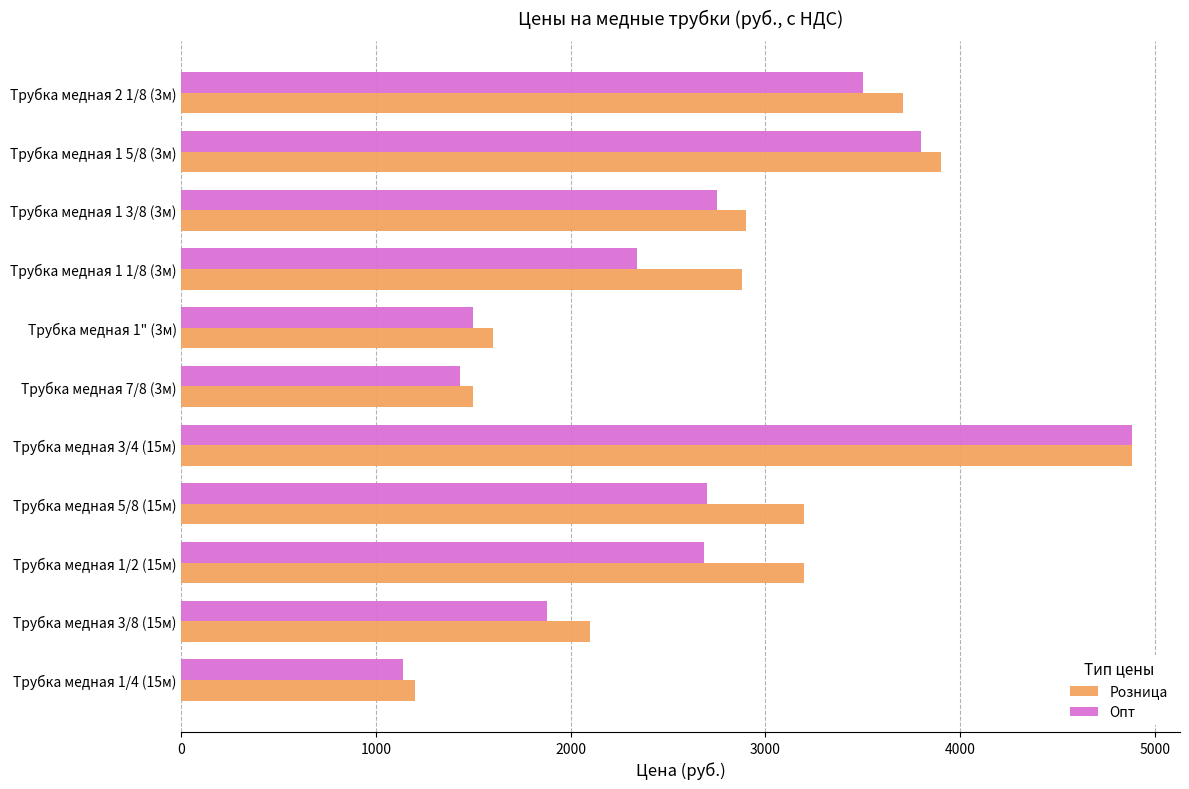

Read the Розница value at Трубка медная 7/8 (3м).

1500